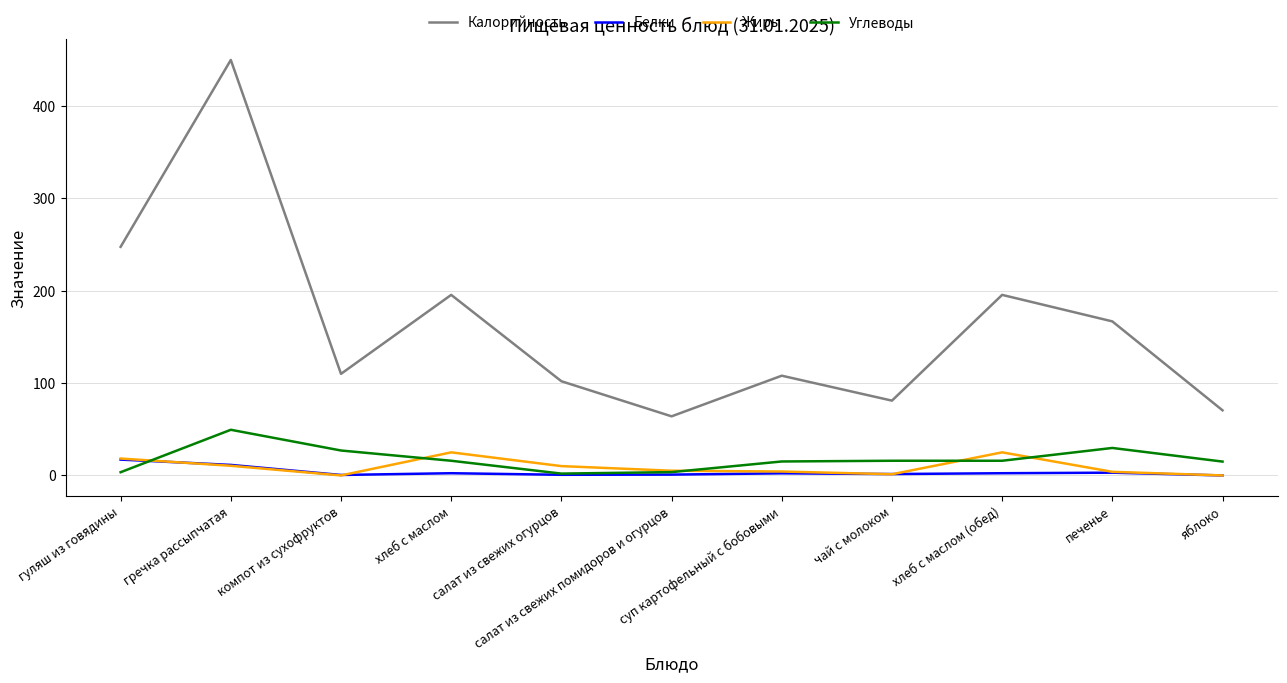

Which series has the widest spread of values?

Калорийность